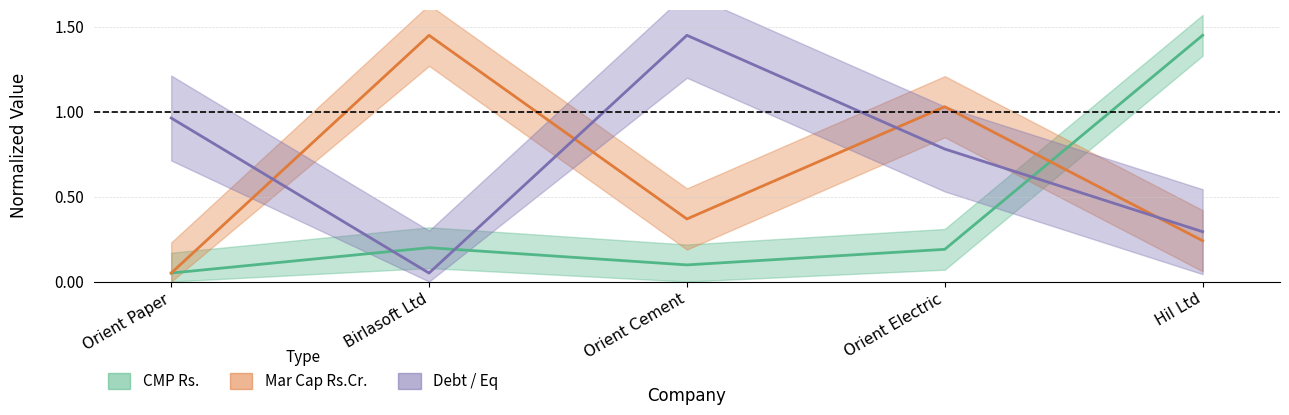

What is the difference between the maximum and minimum values in the Mar Cap Rs.Cr. series?

1.4